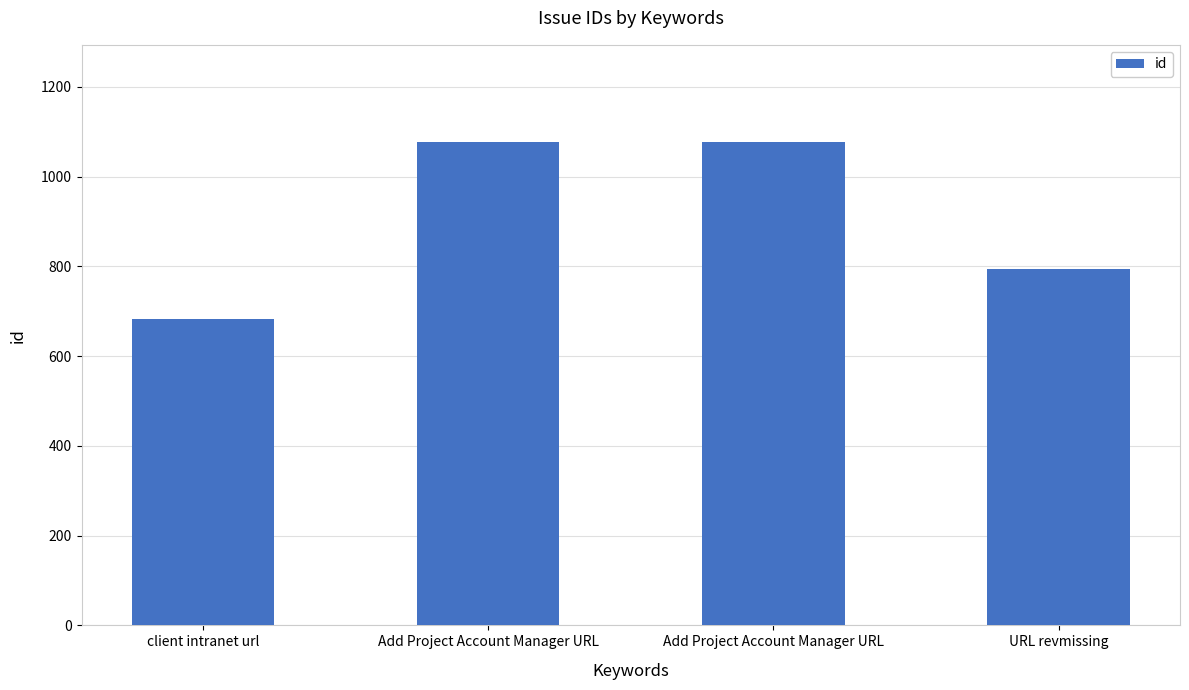

At which label is the value closest to 880?

URL revmissing